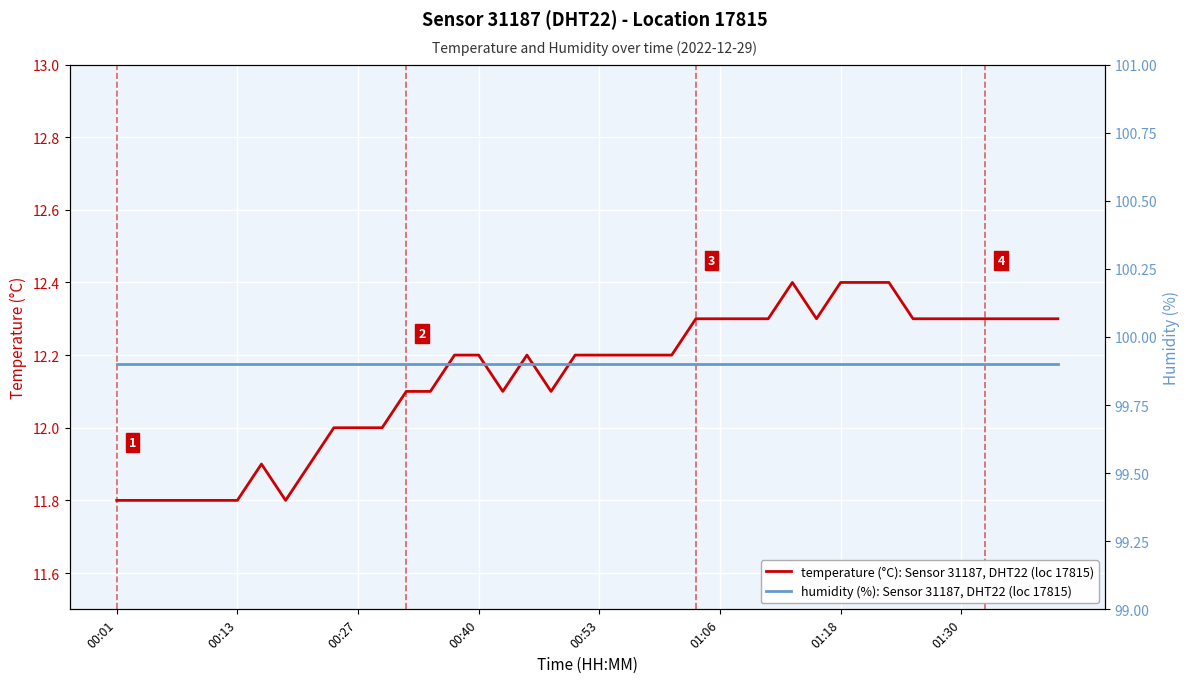

Reading left to right, extract all data points from this chart.

temperature (°C), Sensor 31187, DHT22: 11.8	11.8	11.8	11.8	11.8	11.8	11.9	11.8	11.9	12.0	12.0	12.0	12.1	12.1	12.2	12.2	12.1	12.2	12.1	12.2	12.2	12.2	12.2	12.2	12.3	12.3	12.3	12.3	12.4	12.3	12.4	12.4	12.4	12.3	12.3	12.3	12.3	12.3	12.3	12.3
humidity (%), Sensor 31187, DHT22: 99.9	99.9	99.9	99.9	99.9	99.9	99.9	99.9	99.9	99.9	99.9	99.9	99.9	99.9	99.9	99.9	99.9	99.9	99.9	99.9	99.9	99.9	99.9	99.9	99.9	99.9	99.9	99.9	99.9	99.9	99.9	99.9	99.9	99.9	99.9	99.9	99.9	99.9	99.9	99.9